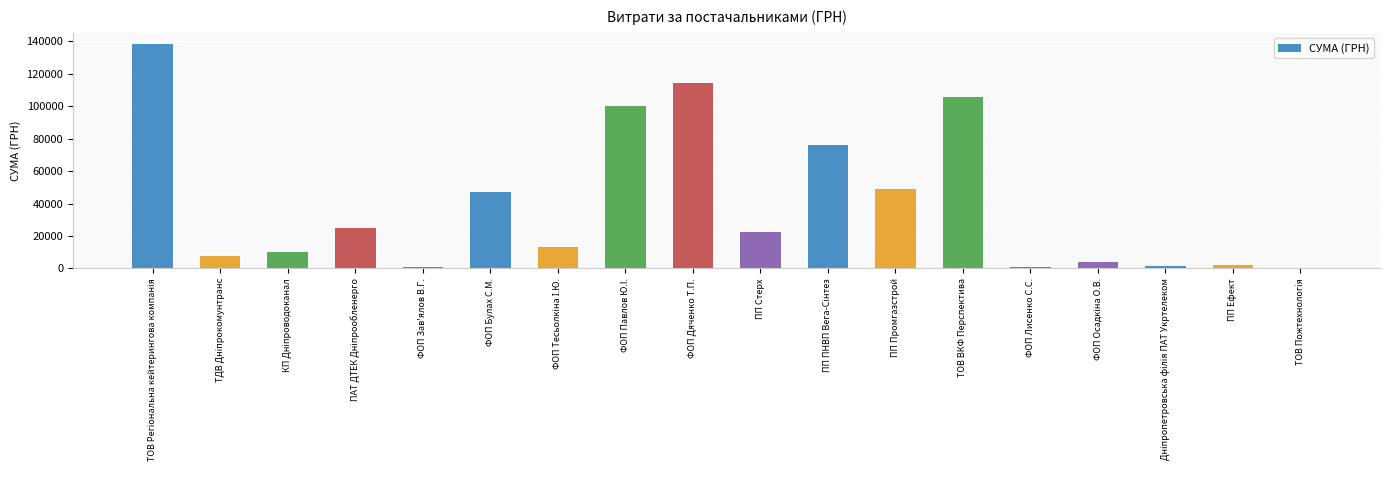

What is the maximum value shown in the chart?

138371.1